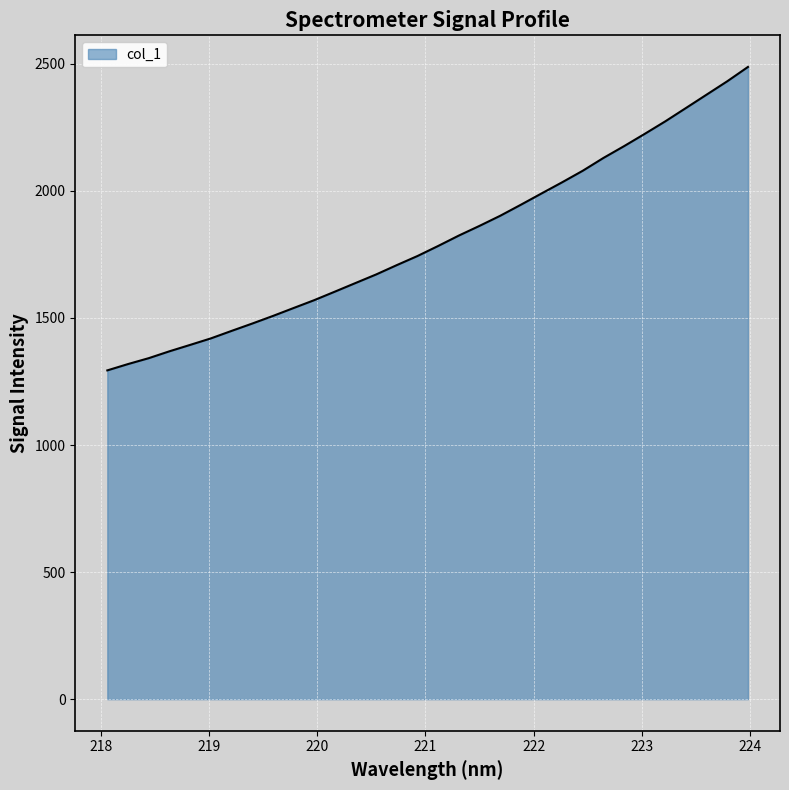

What is the maximum value shown in the chart?

2487.7